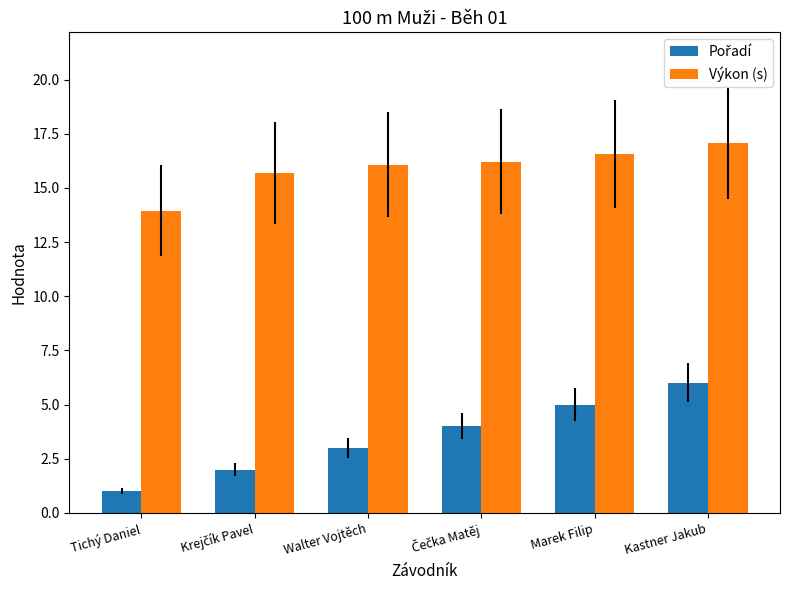

What is the smallest value displayed?

1.0